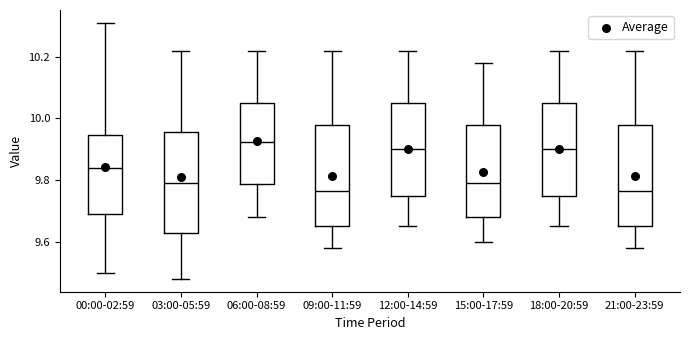

Reading left to right, transcribe this box plot: for each box, give where its median line is, the range the box spans, and where its two whiskers end, as read against the y-axis. The values are not printed on the chart, so give them approximately, as read against the axis.

00:00-02:59: median 9.84, box 9.70 to 9.94, whiskers 9.50 to 10.32
03:00-05:59: median 9.80, box 9.62 to 9.96, whiskers 9.48 to 10.22
06:00-08:59: median 9.92, box 9.78 to 10.06, whiskers 9.68 to 10.22
09:00-11:59: median 9.76, box 9.66 to 9.98, whiskers 9.58 to 10.22
12:00-14:59: median 9.90, box 9.76 to 10.06, whiskers 9.66 to 10.22
15:00-17:59: median 9.80, box 9.68 to 9.98, whiskers 9.60 to 10.18
18:00-20:59: median 9.90, box 9.76 to 10.06, whiskers 9.66 to 10.22
21:00-23:59: median 9.76, box 9.66 to 9.98, whiskers 9.58 to 10.22